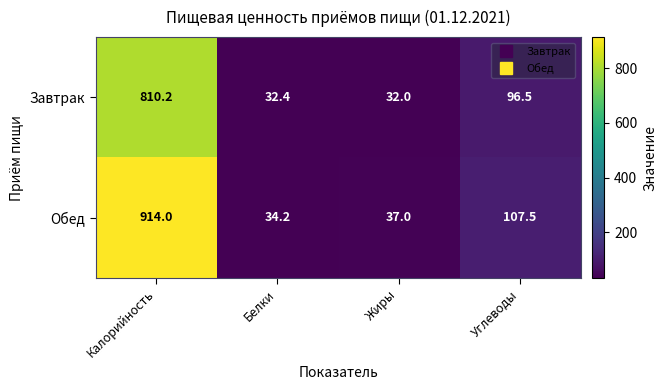

How many distinct data groups are displayed?

2